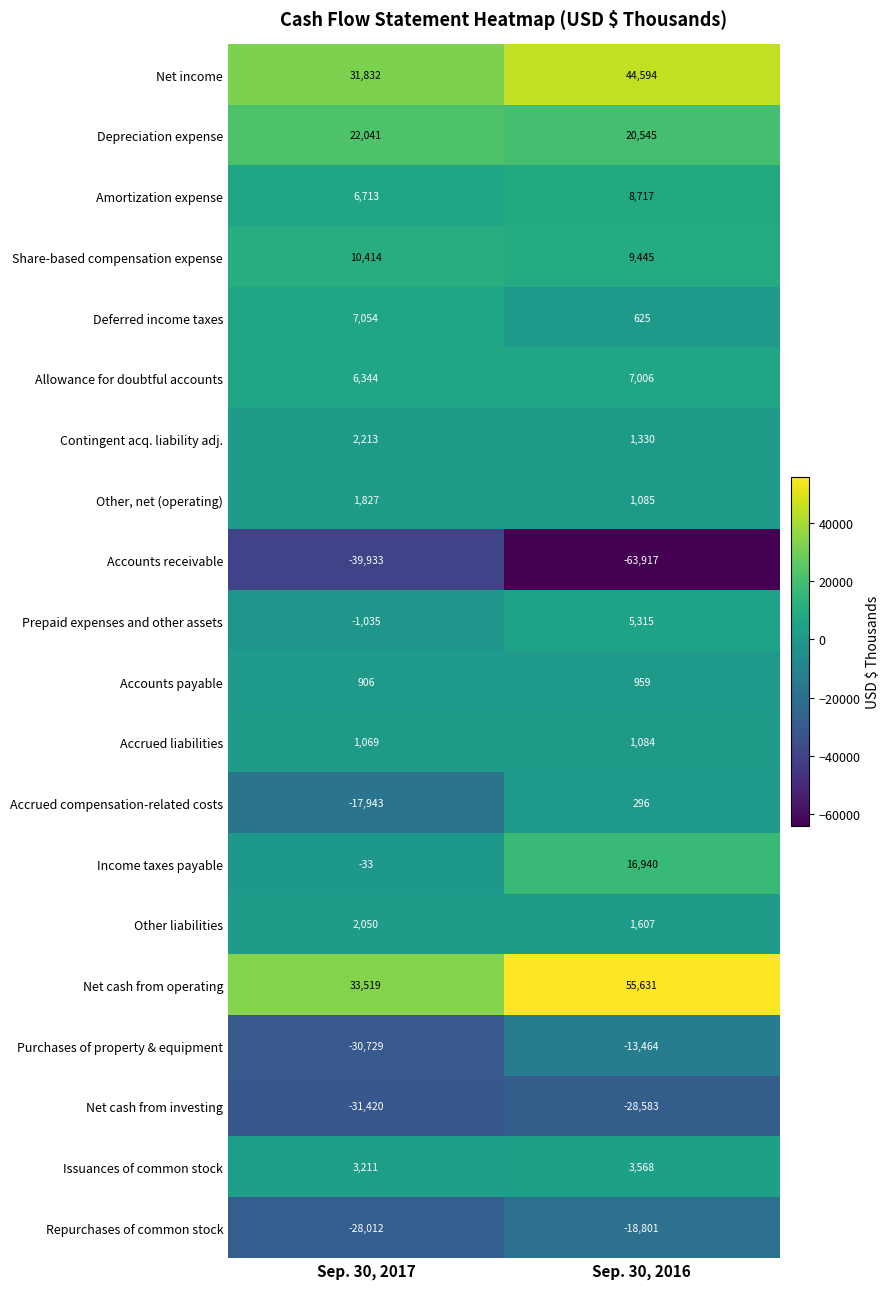

Which series has the largest total across all categories?

Net cash from operating